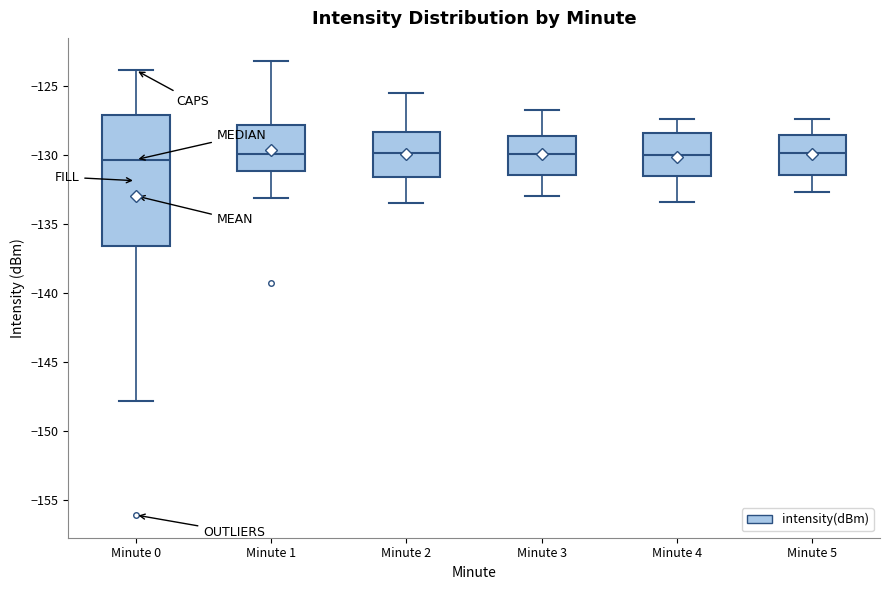

Reading left to right, transcribe this box plot: for each box, give where its median line is, the range the box spans, and where its two whiskers end, as read against the y-axis. The values are not printed on the chart, so give them approximately, as read against the axis.

Minute 0: median -130.5, box -136.5 to -127.0, whiskers -148.0 to -124.0
Minute 1: median -130.0, box -131.0 to -128.0, whiskers -133.0 to -123.0
Minute 2: median -130.0, box -131.5 to -128.5, whiskers -133.5 to -125.5
Minute 3: median -130.0, box -131.5 to -128.5, whiskers -133.0 to -126.5
Minute 4: median -130.0, box -131.5 to -128.5, whiskers -133.5 to -127.5
Minute 5: median -130.0, box -131.5 to -128.5, whiskers -132.5 to -127.5